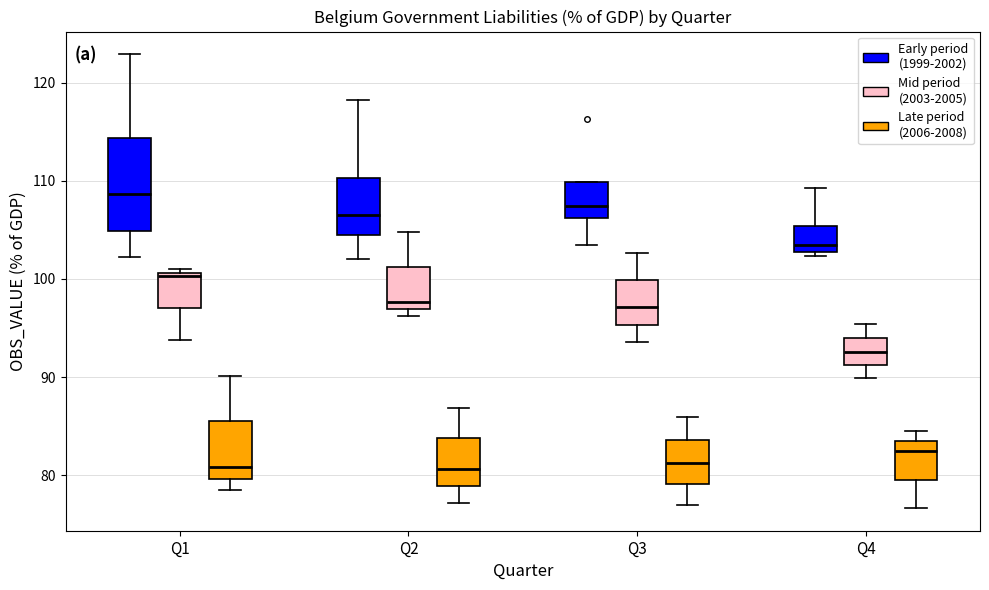

Reading left to right, read every box against the y-axis: the position of its median line, the range the box covers, and the ends of its whiskers. The values are not printed on the chart, so give them approximately, as read against the axis.

Q1 (Early period (1999-2002)): median 109, box 105 to 114, whiskers 102 to 123
Q1 (Mid period (2003-2005)): median 100, box 97 to 101, whiskers 94 to 101 (just above the box's upper edge)
Q1 (Late period (2006-2008)): median 81, box 80 to 85, whiskers 78 to 90
Q2 (Early period (1999-2002)): median 107, box 105 to 110, whiskers 102 to 118
Q2 (Mid period (2003-2005)): median 98, box 97 to 101, whiskers 96 to 105
Q2 (Late period (2006-2008)): median 81, box 79 to 84, whiskers 77 to 87
Q3 (Early period (1999-2002)): median 107, box 106 to 110, whiskers 104 to 110
Q3 (Mid period (2003-2005)): median 97, box 95 to 100, whiskers 94 to 103
Q3 (Late period (2006-2008)): median 81, box 79 to 84, whiskers 77 to 86
Q4 (Early period (1999-2002)): median 103 (just above the box's lower edge), box 103 to 105, whiskers 102 to 109
Q4 (Mid period (2003-2005)): median 93, box 91 to 94, whiskers 90 to 95
Q4 (Late period (2006-2008)): median 82, box 80 to 83, whiskers 77 to 85